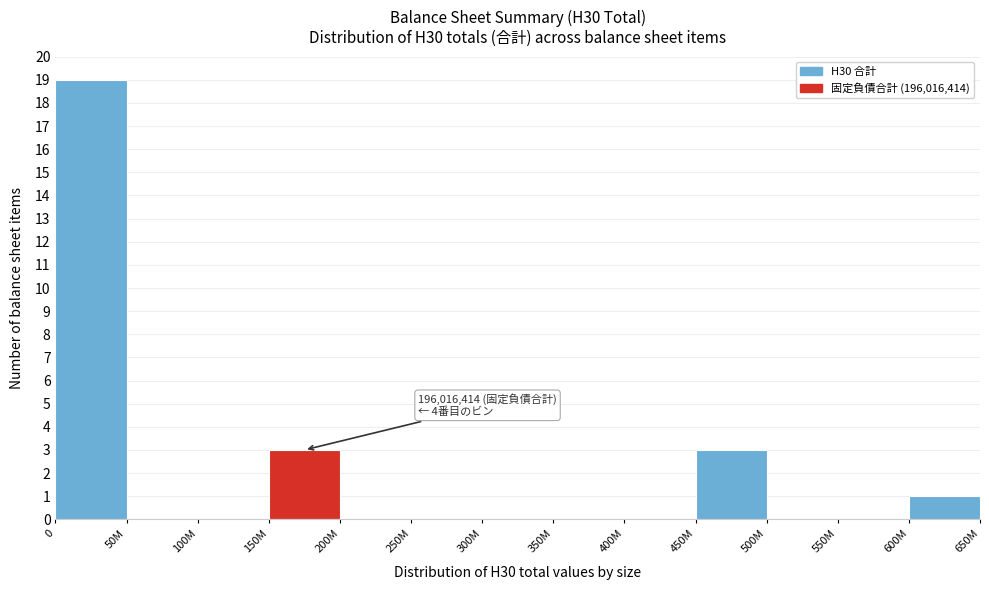

Reading left to right, transcribe all the data shown in this chart.

0=19	50M=0	100M=0	150M=3	200M=0	250M=0	300M=0	350M=0	400M=0	450M=3	500M=0	550M=0	600M=1